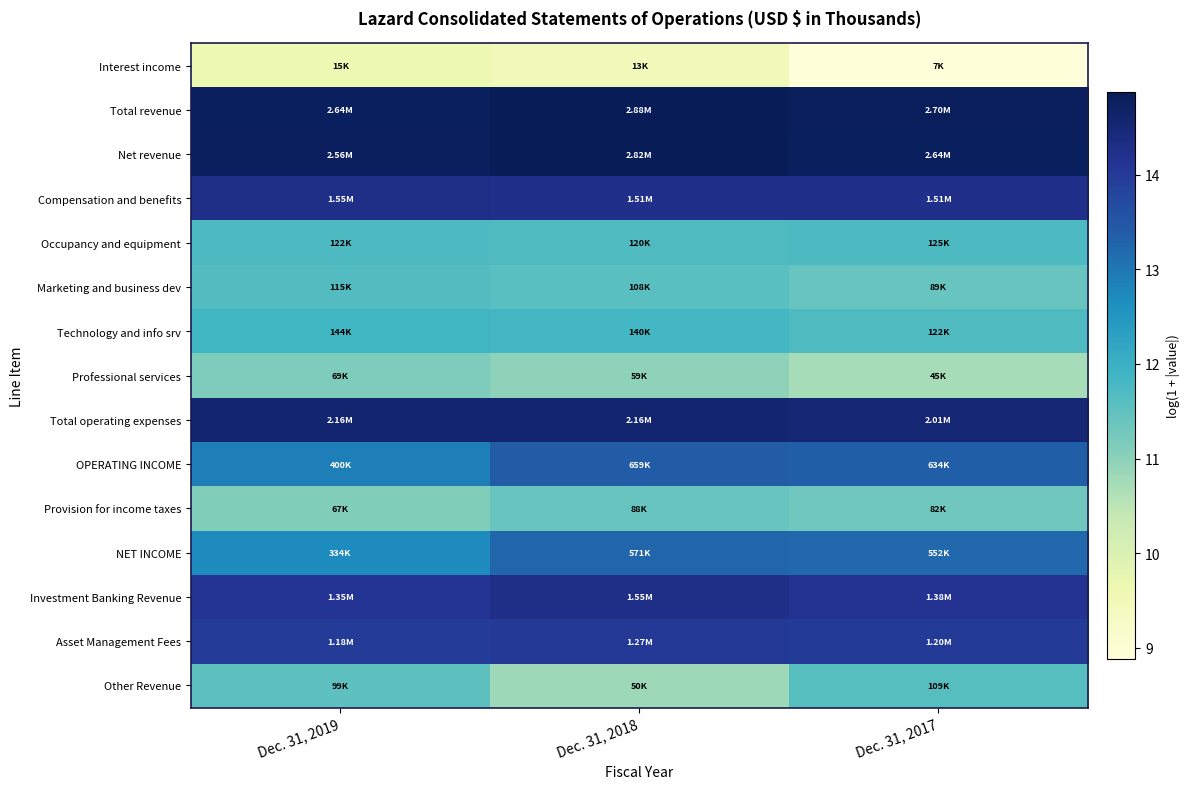

Which series has the largest total across all categories?

Total revenue